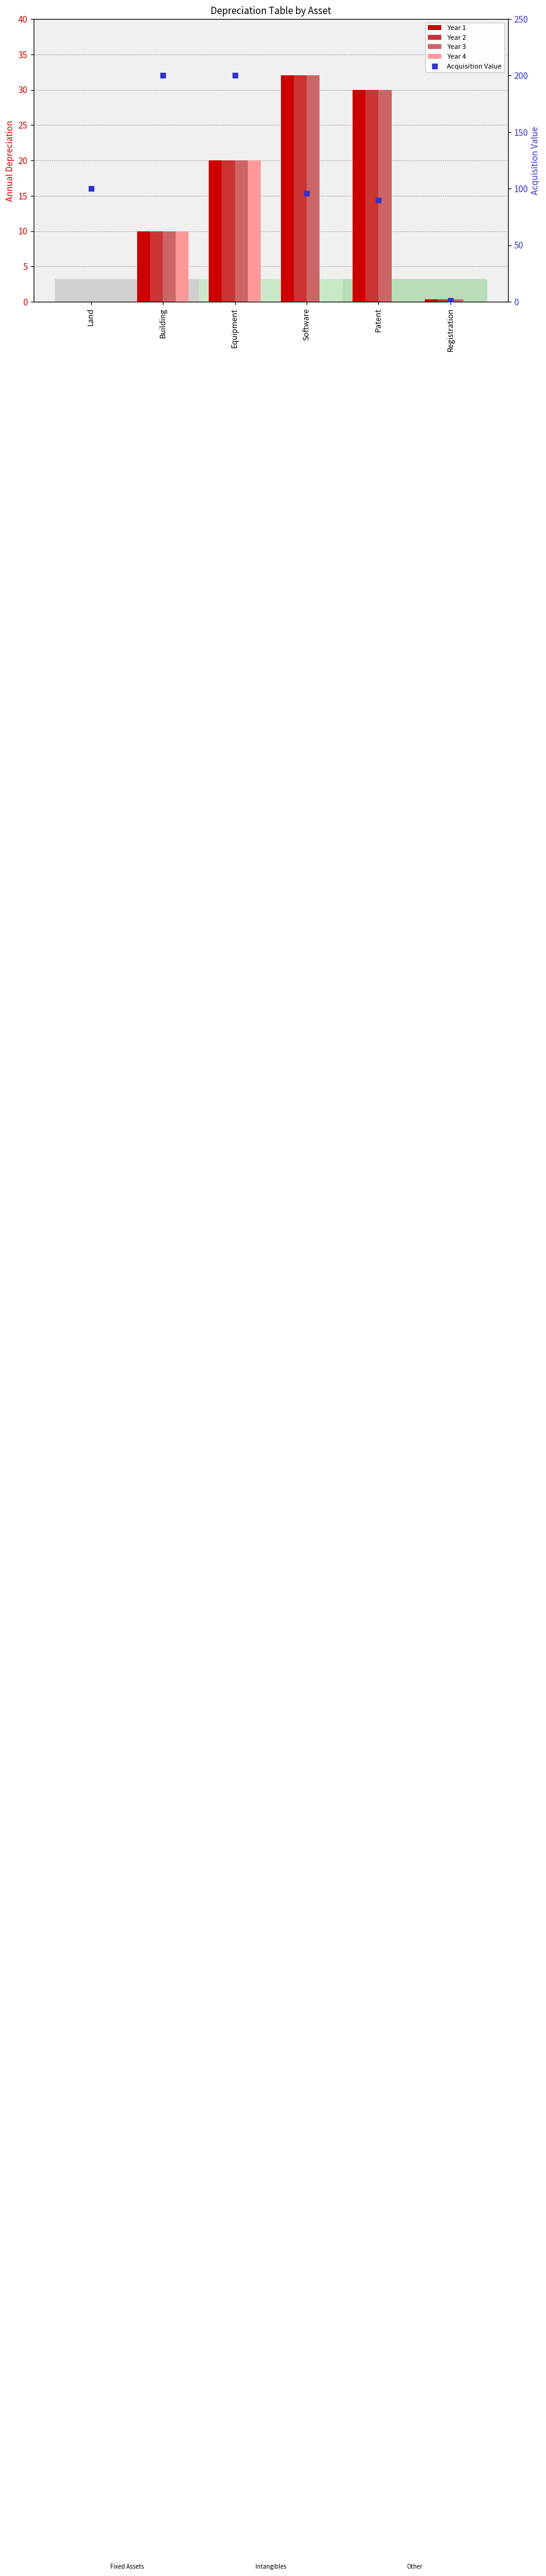

At how many categories does at least one series exceed 97?

3